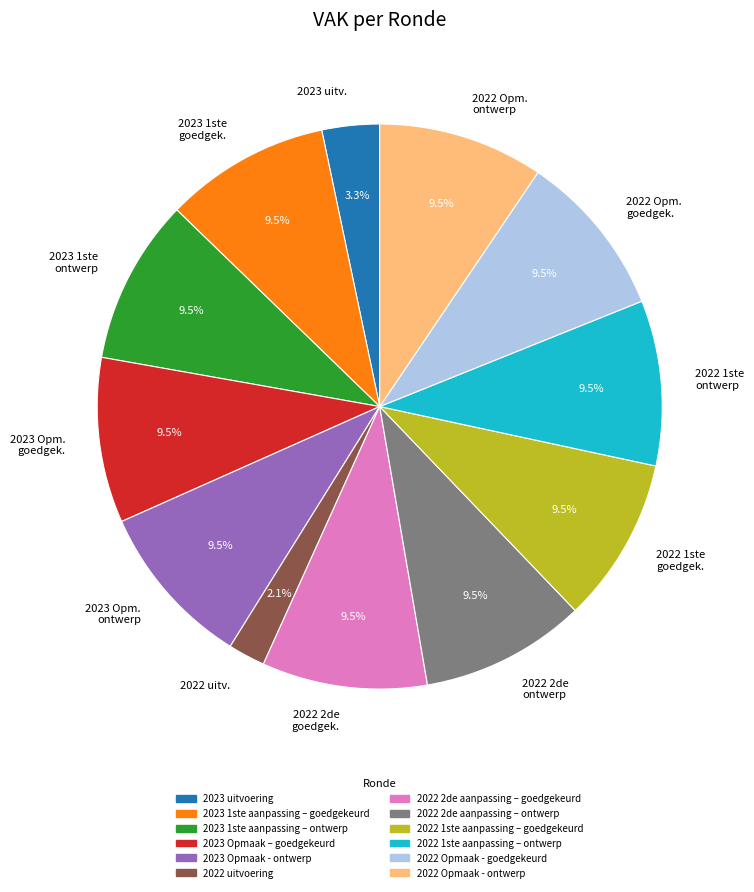

Approximately how many times larger is the value at 2022 Opm. ontwerp compared to 2023 1ste ontwerp?

1.0